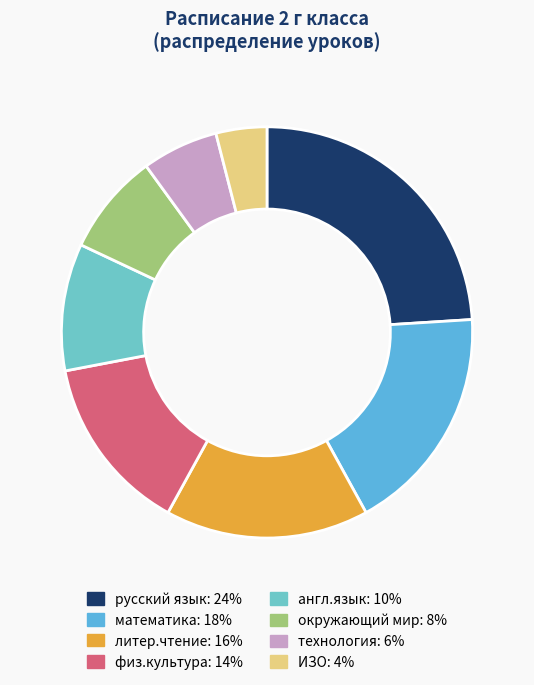

How many slices are in this pie chart?

8